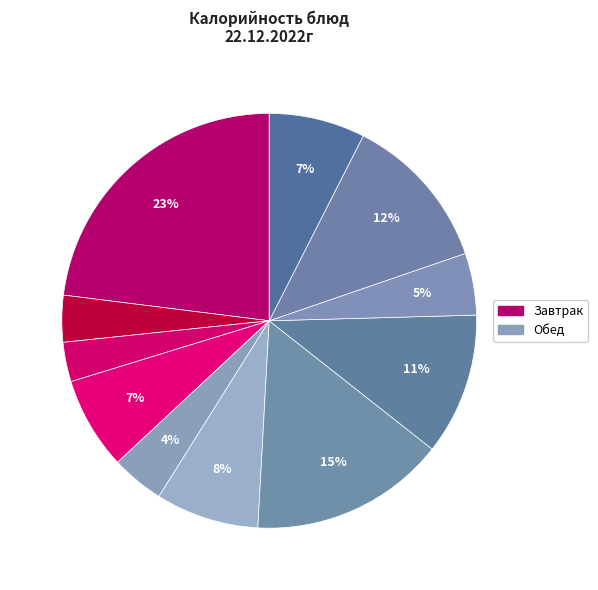

To the nearest percent, what is the difference between the largest and smallest slice percentages?

20%